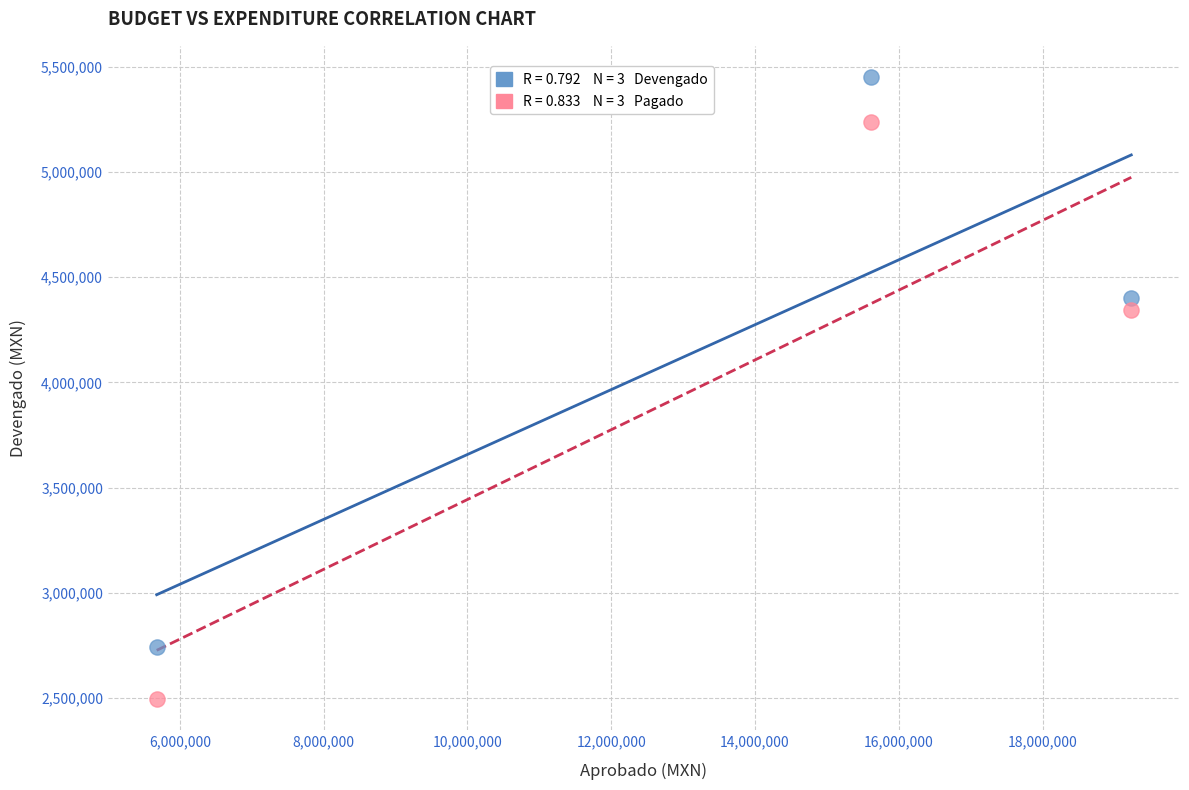

Across all data points, what is the average X value?

13506465.5